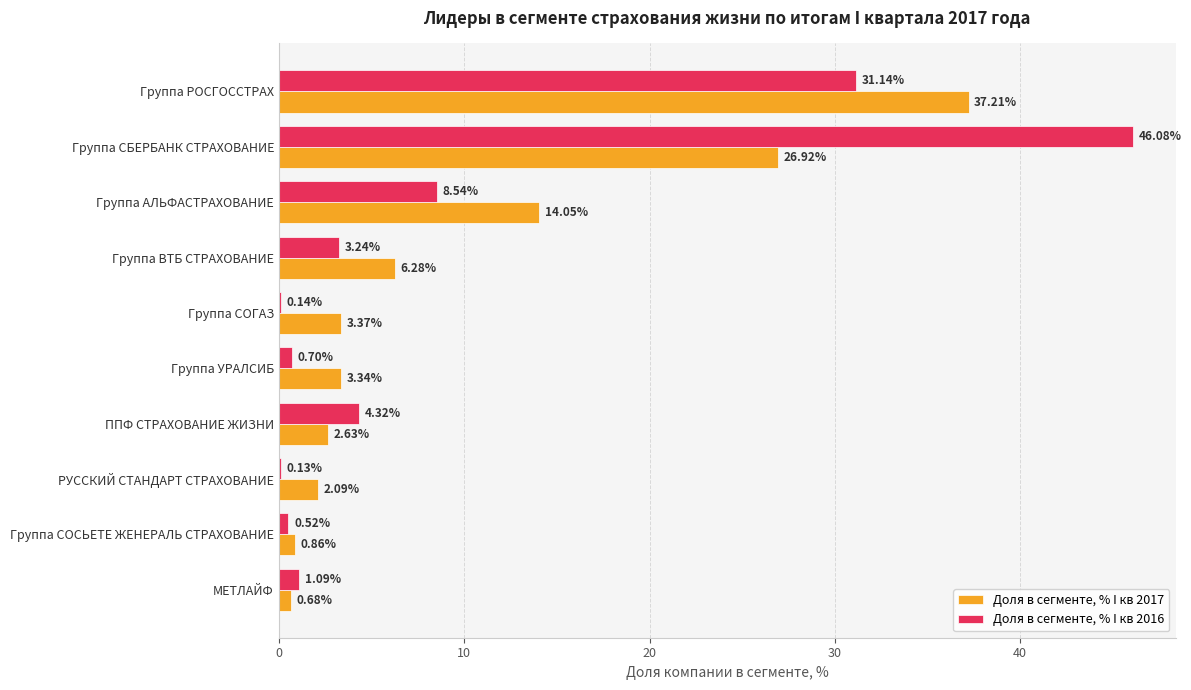

What is the total value across all series at Группа СОГАЗ?

3.5